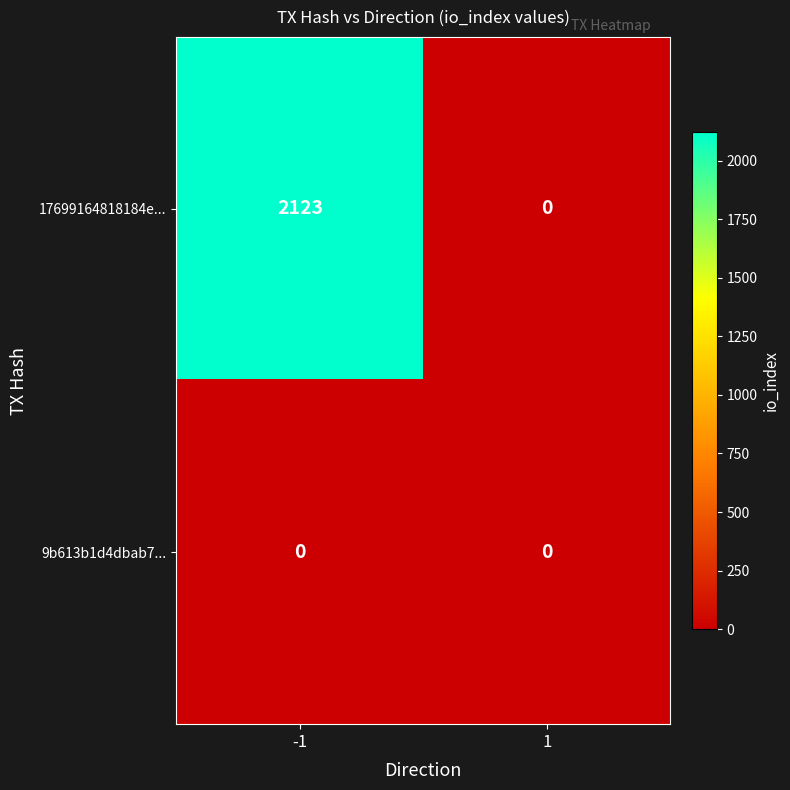

Reading left to right, extract all data points from this chart.

17699164818184e...: -1=2123	1=0
9b613b1d4dbab7...: -1=0	1=0